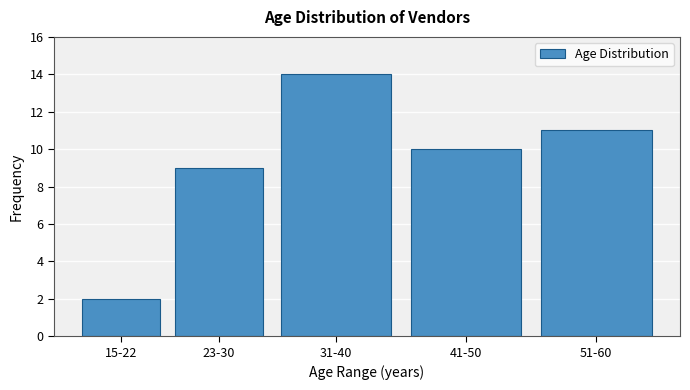

Reading left to right, list all the values displayed in this chart.

2	9	14	10	11